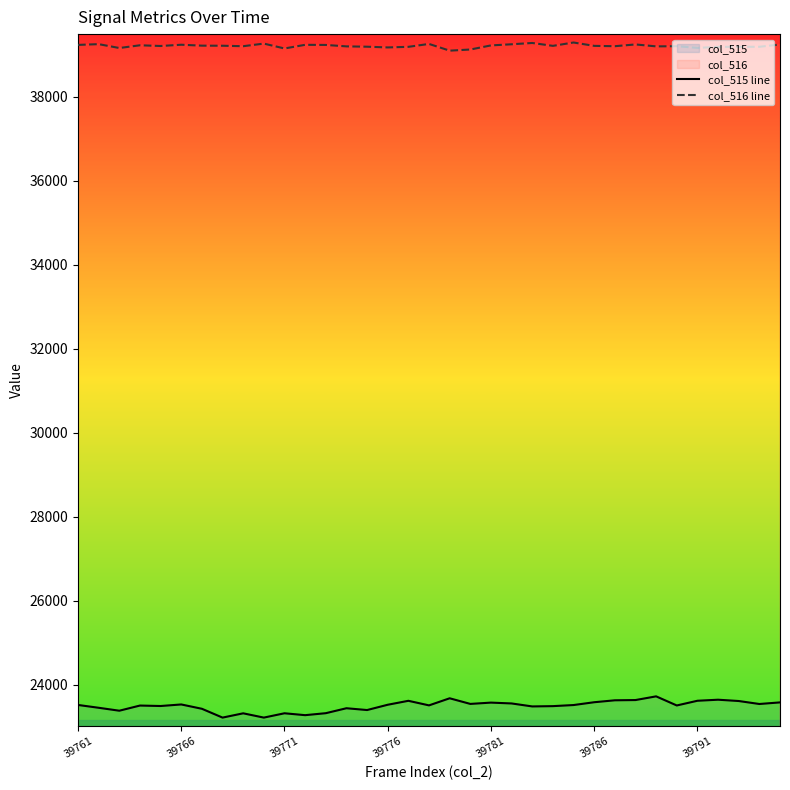

What is the greatest value displayed?

39296